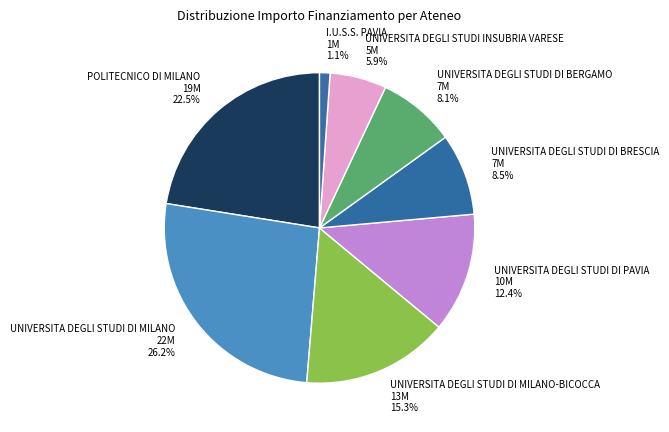

To the nearest percent, what is the average slice percentage?

12%